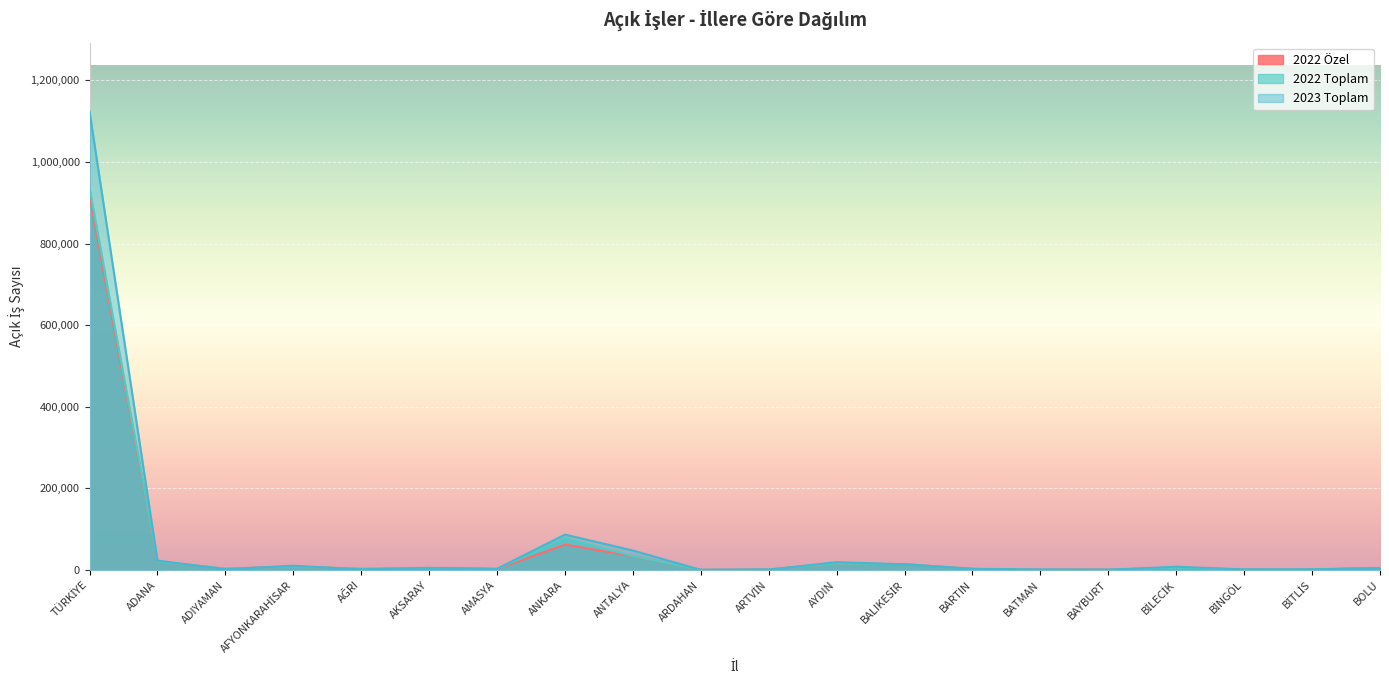

Rank the series by their maximum value, from lowest to highest.

2022 Özel, 2022 Toplam, 2023 Toplam